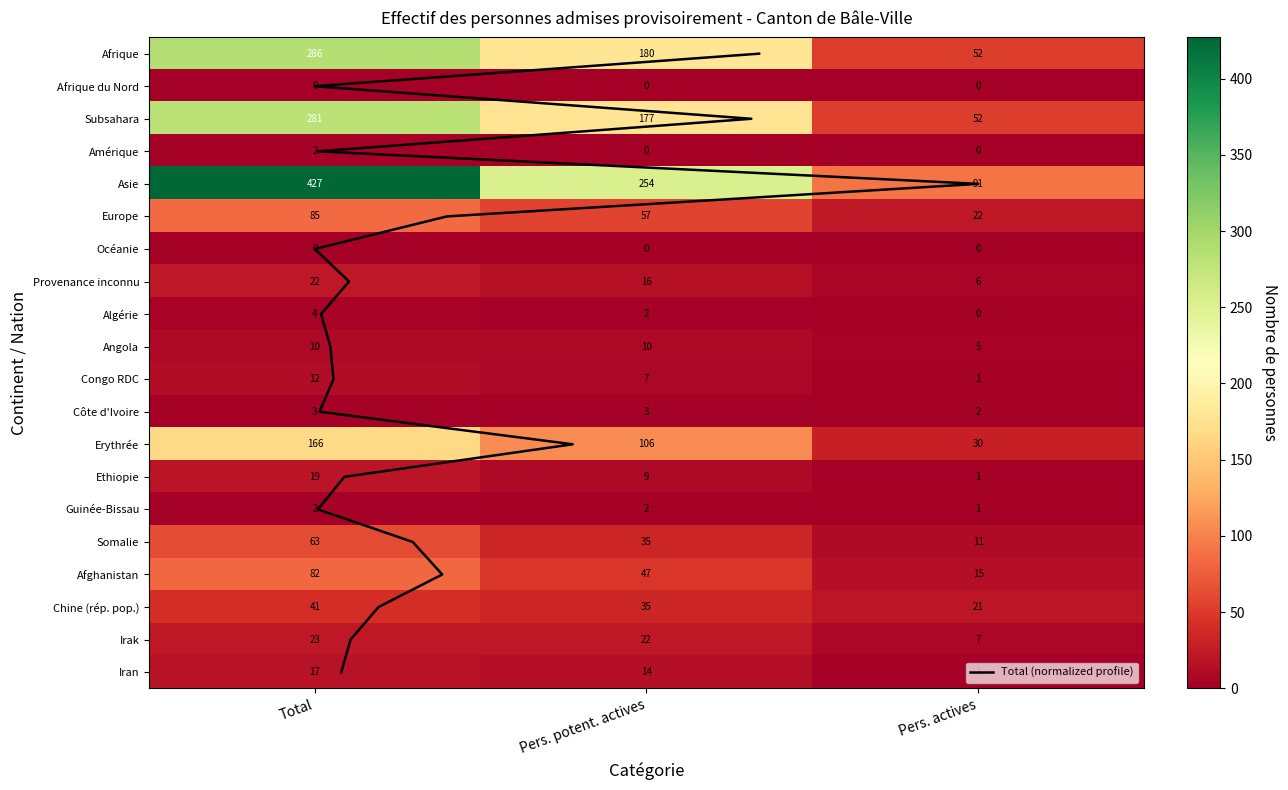

Is it true that Côte d'Ivoire equals 4 at Total?

False